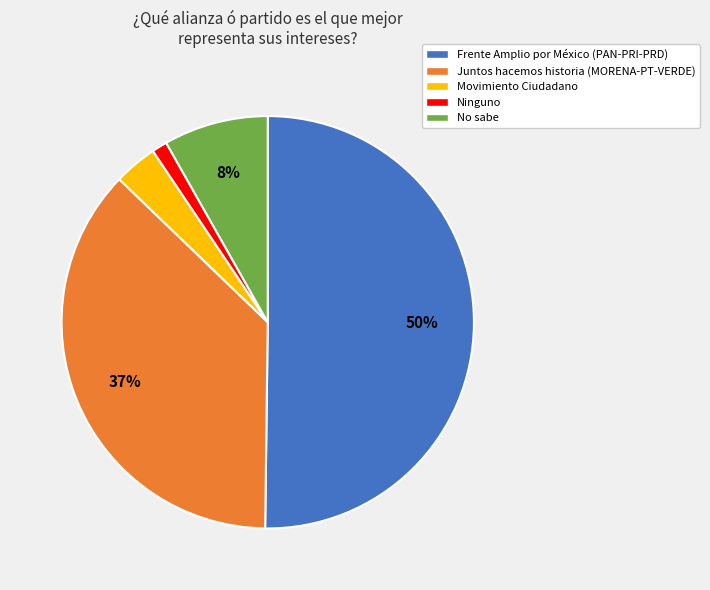

To the nearest percent, what is the difference between the largest and smallest slice percentages?

49%